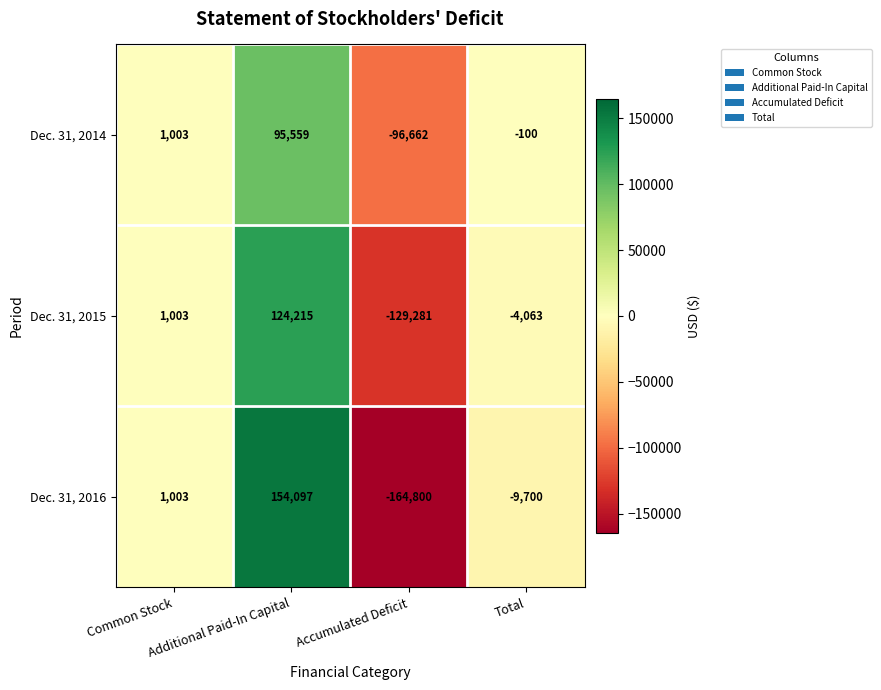

Rank the series by their average value, from highest to lowest.

Dec. 31, 2014, Dec. 31, 2015, Dec. 31, 2016